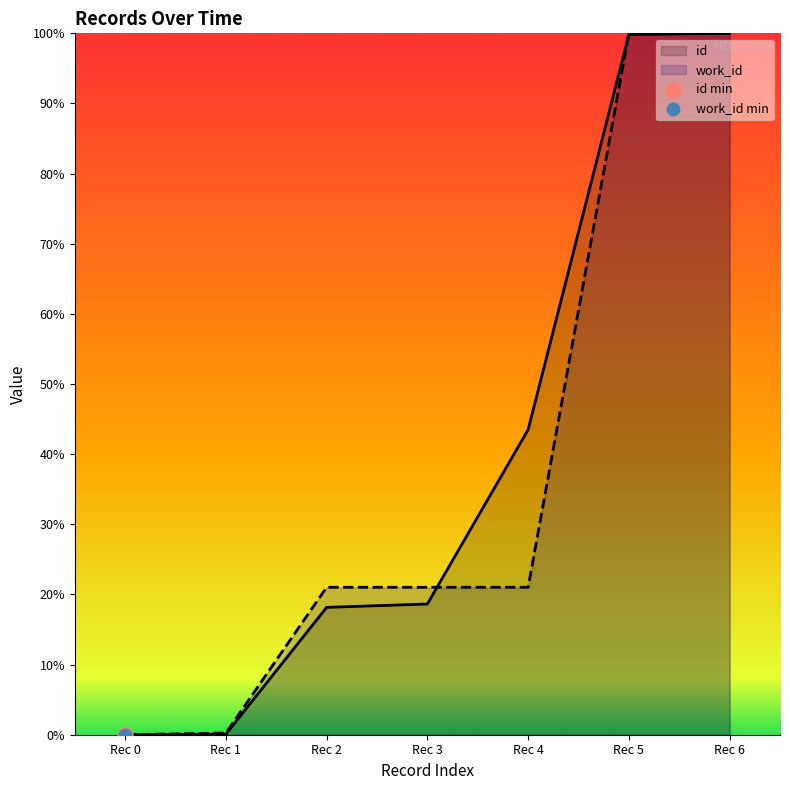

What are all the series names shown in the legend?

id, work_id